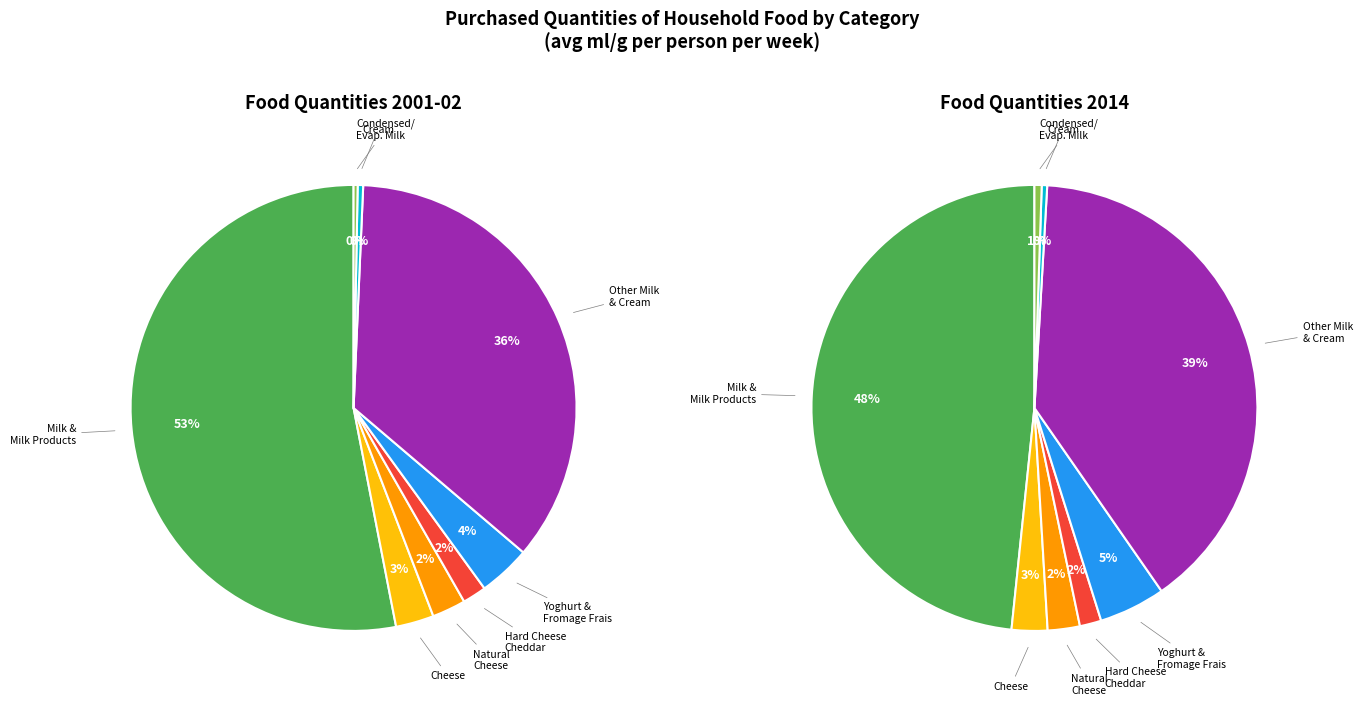

Rank the series by their maximum value, from highest to lowest.

values_2001, values_2014